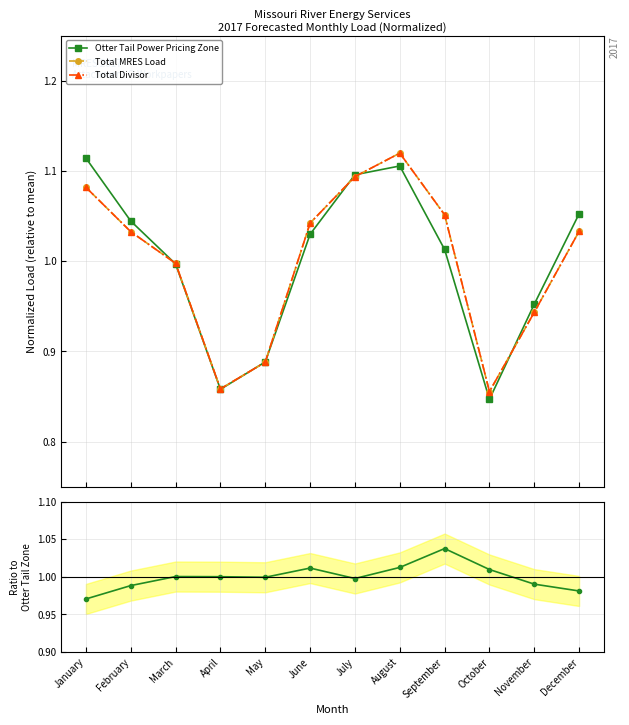

Where is Total Divisor nearest to the value 0?

October